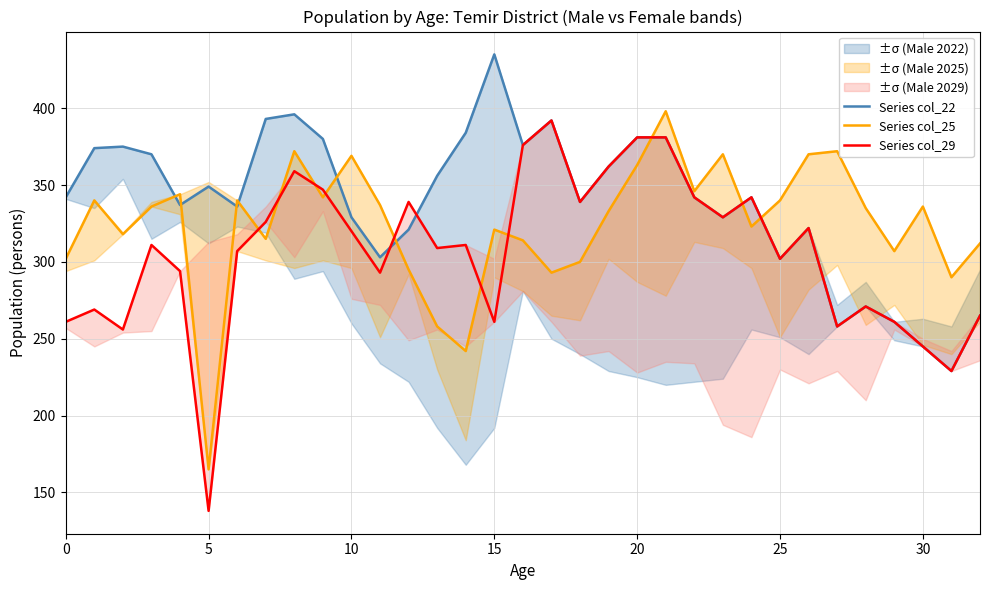

In Series col_29, how many points are higher than both neighbors (excluding endpoints)?

9